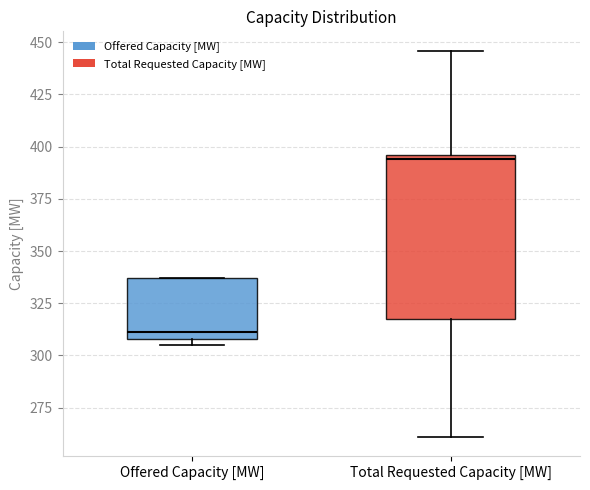

Where is the upper edge of the box for Total Requested Capacity [MW] on the y-axis? The values are not printed on the chart, so give them approximately, as read against the axis.

395